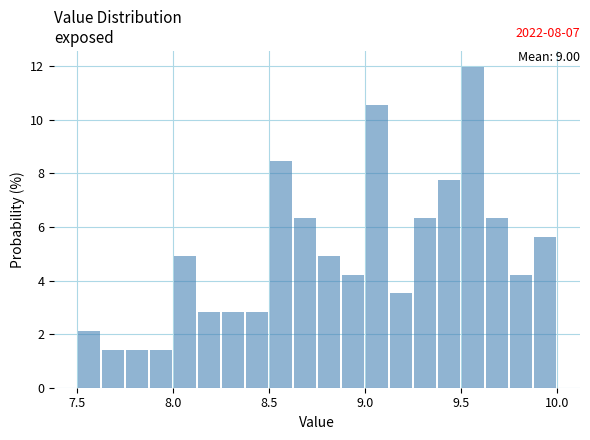

Around what value on the x-axis is the tallest bar? Give the approximate position of its centre, as read against the axis.

9.55